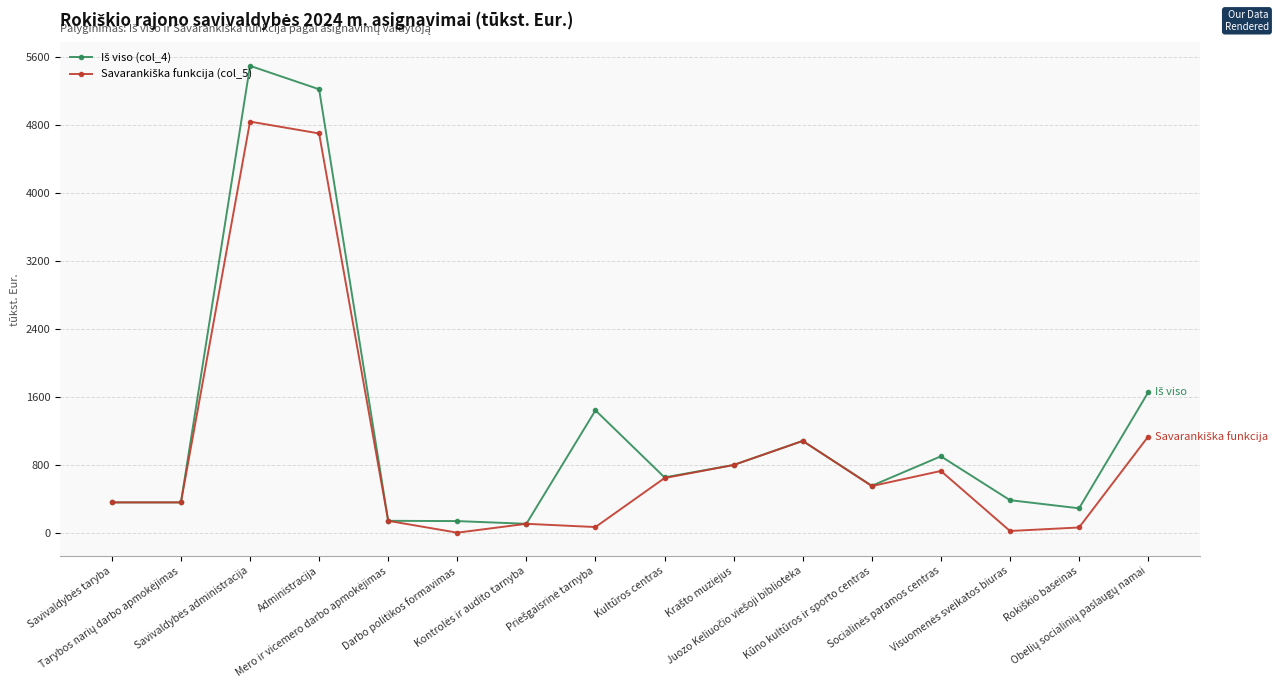

What is the greatest value displayed?

5491.6